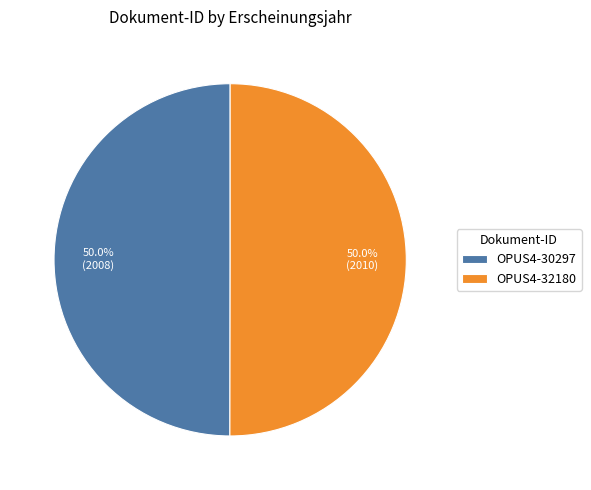

What is the ratio of the value at OPUS4-30297 to the value at OPUS4-32180?

1.0